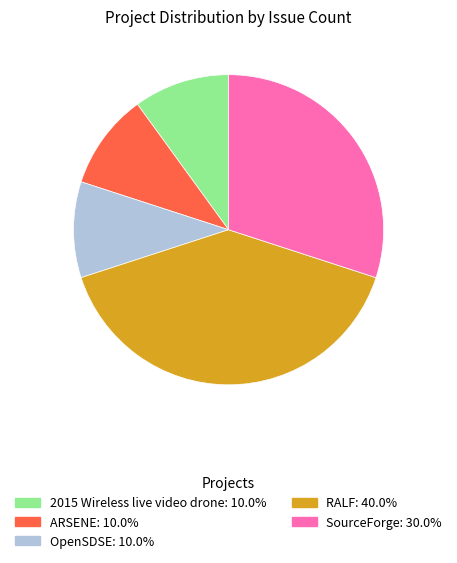

Is there a majority slice in this chart?

No